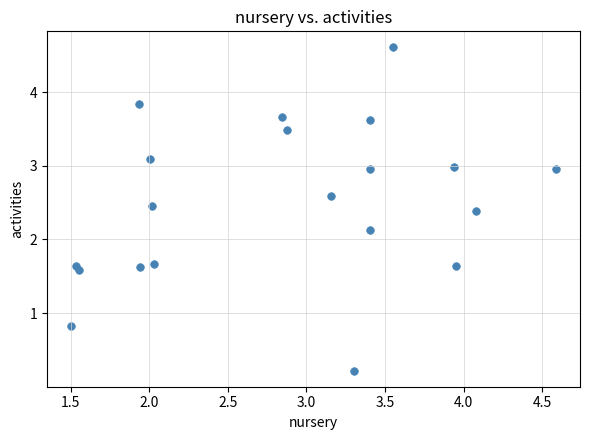

What Y value in the scatter plot is closest to 2?

2.1